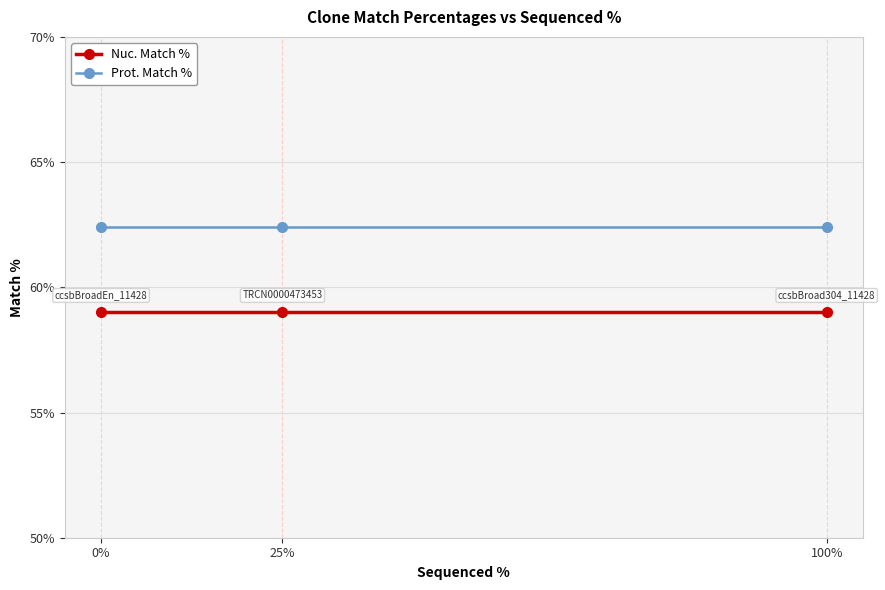

Reading right to left, list all the values displayed in this chart.

Nuc. Match %: 100%=59.0	25%=59.0	0%=59.0
Prot. Match %: 100%=62.4	25%=62.4	0%=62.4